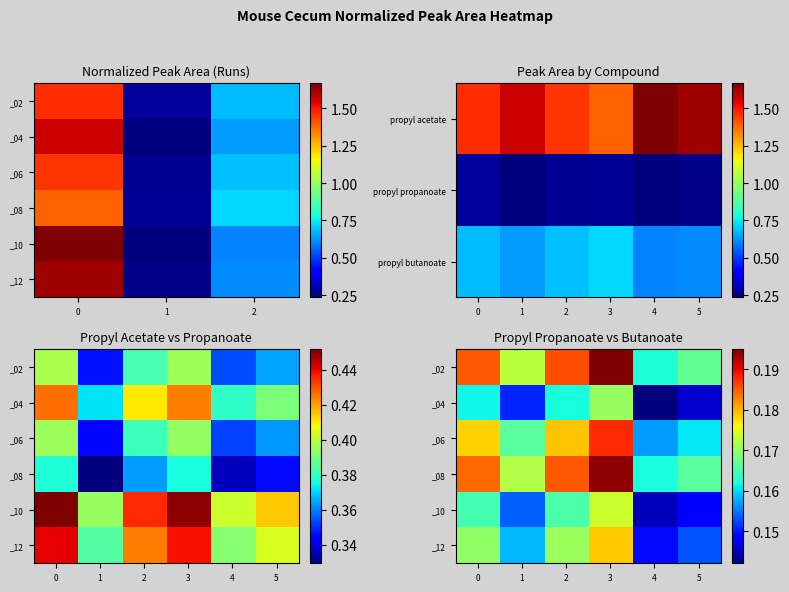

Is it true that _10 equals 0.1 at 4?

True